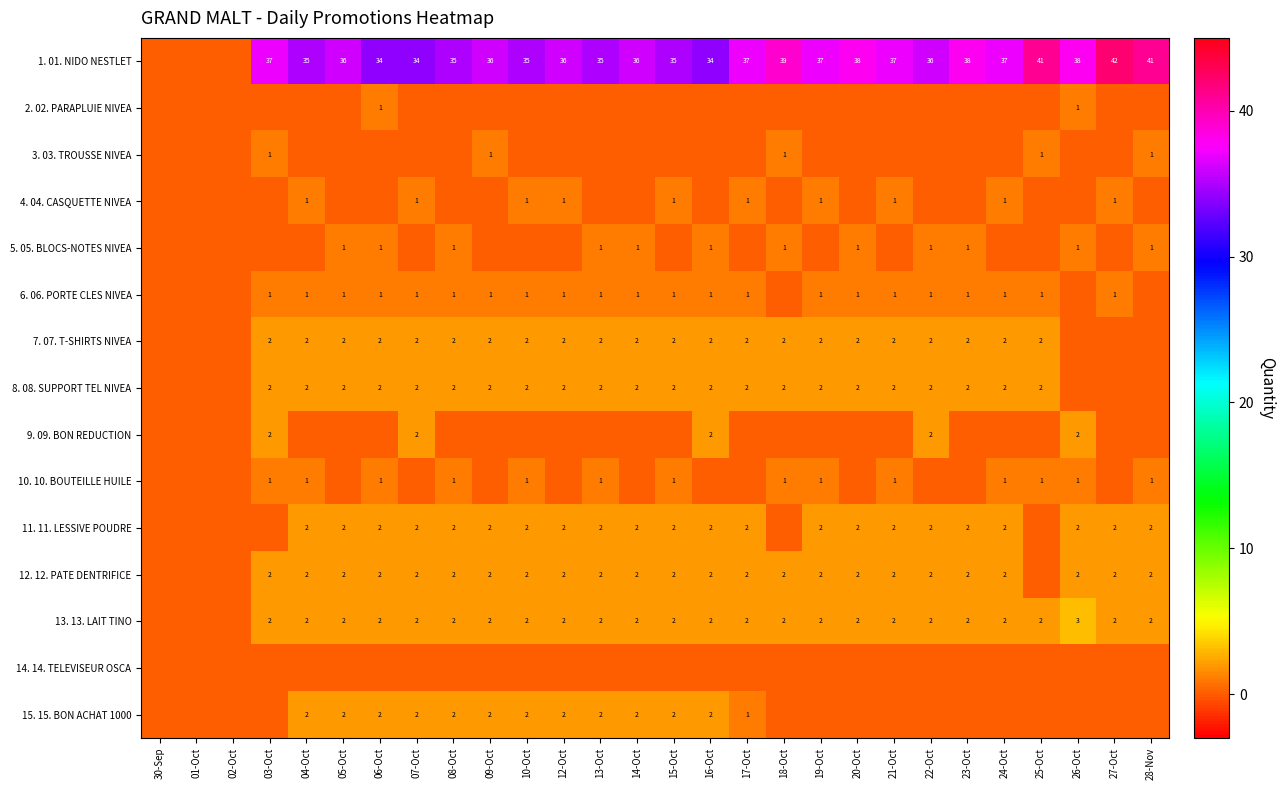

What is the sum of the 1. 01. NIDO NESTLET values at 16-Oct and 12-Oct?

70